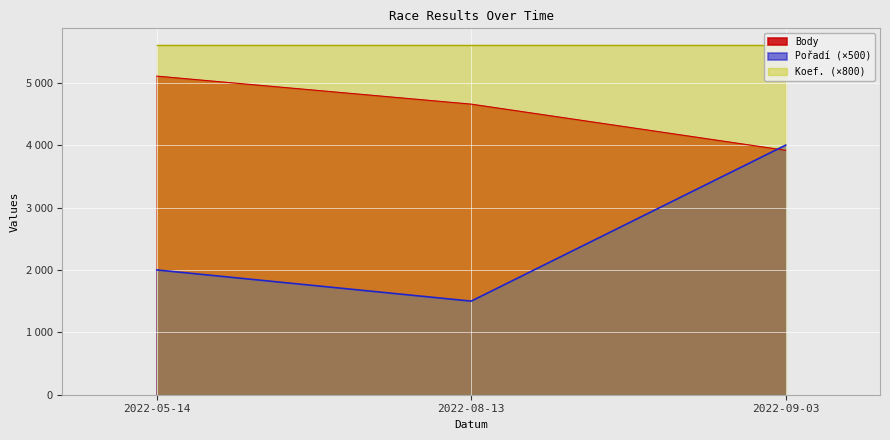

What is the label of the 2nd point from the left?

2022-08-13